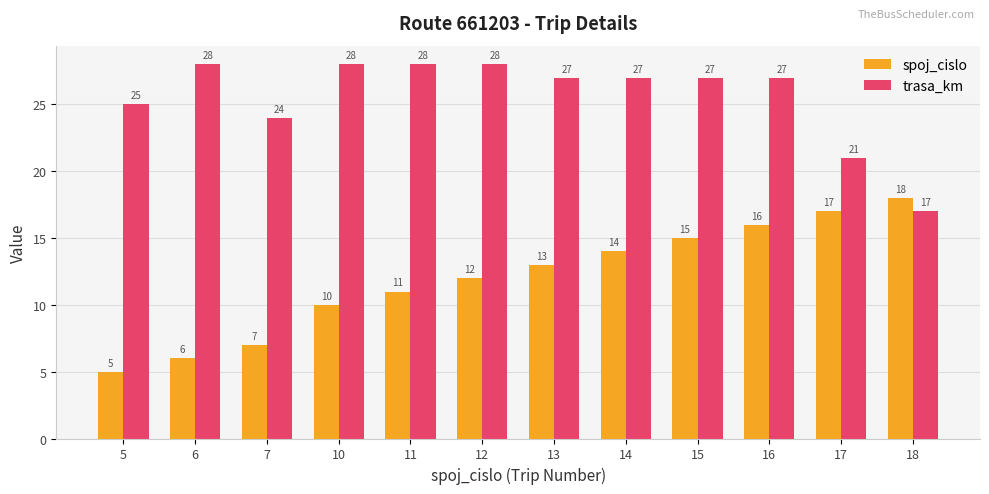

True or false: spoj_cislo has a value of 11 at 11.

True